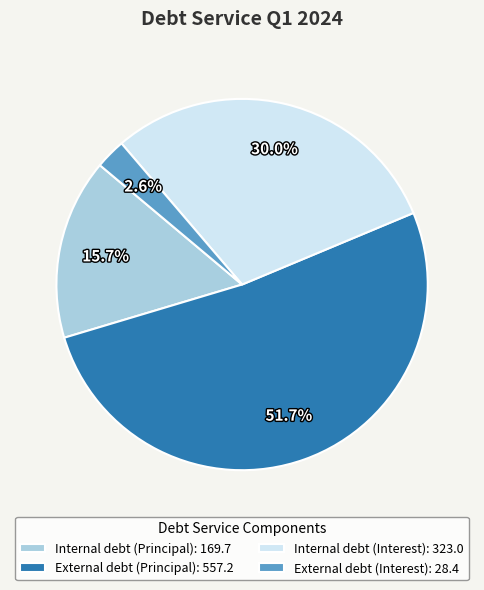

To the nearest percent, what is the difference between the largest and smallest slice percentages?

49%